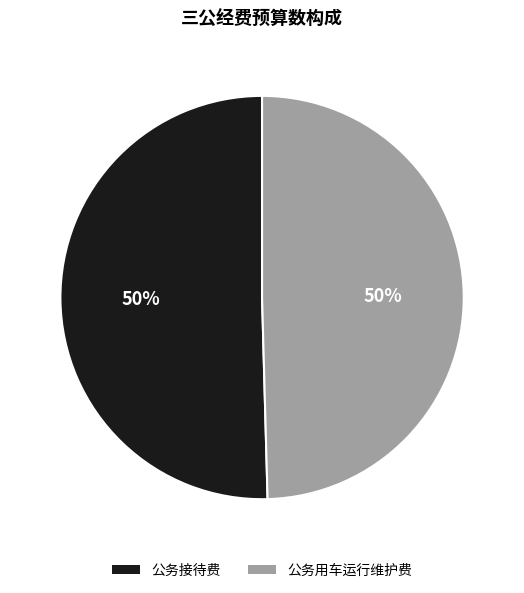

Approximately how many times larger is the value at 公务接待费 compared to 公务用车运行维护费?

1.0